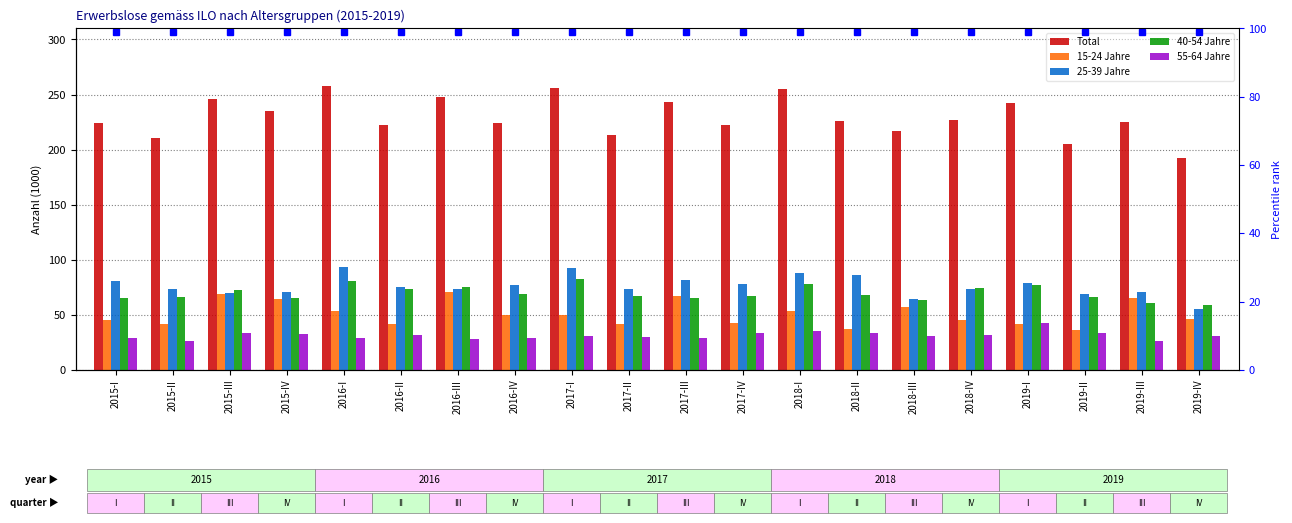

The value of 15-24 Jahre at 2018-IV is 66.7. True or false?

False